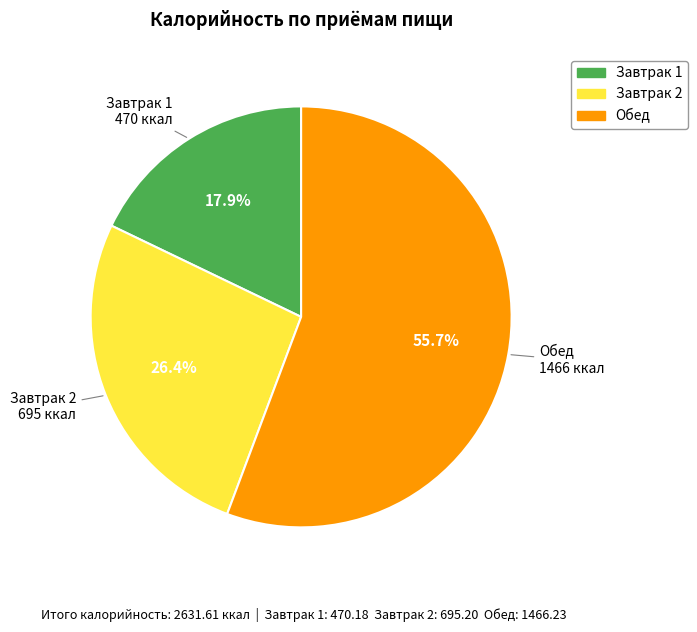

What is the majority slice?

Обед